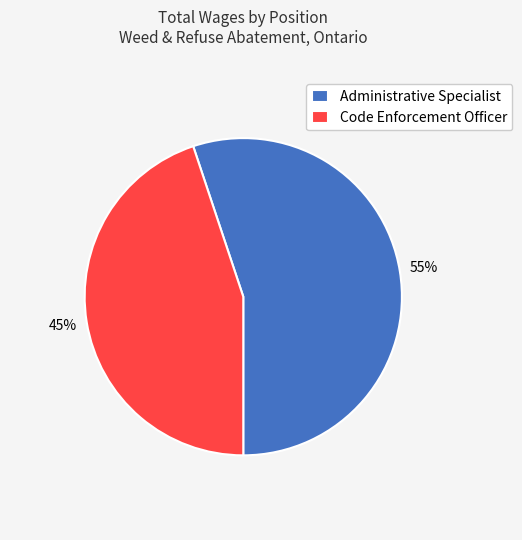

To the nearest percent, what portion does Administrative Specialist represent?

55%